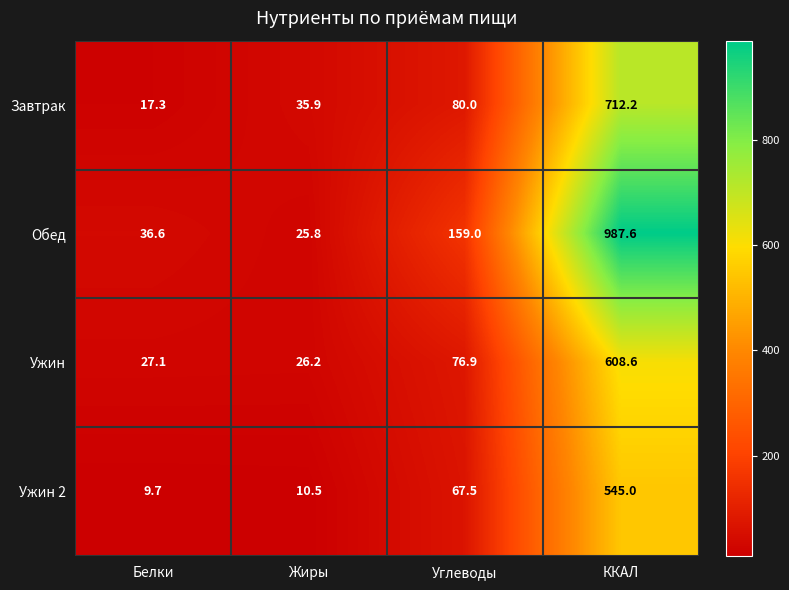

How many data points does each series have?

4